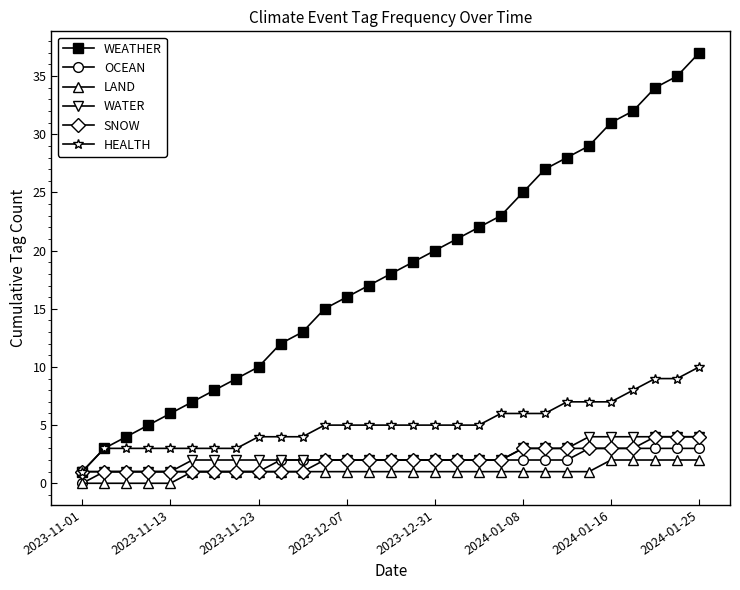

True or false: HEALTH and LAND intersect in this chart.

False